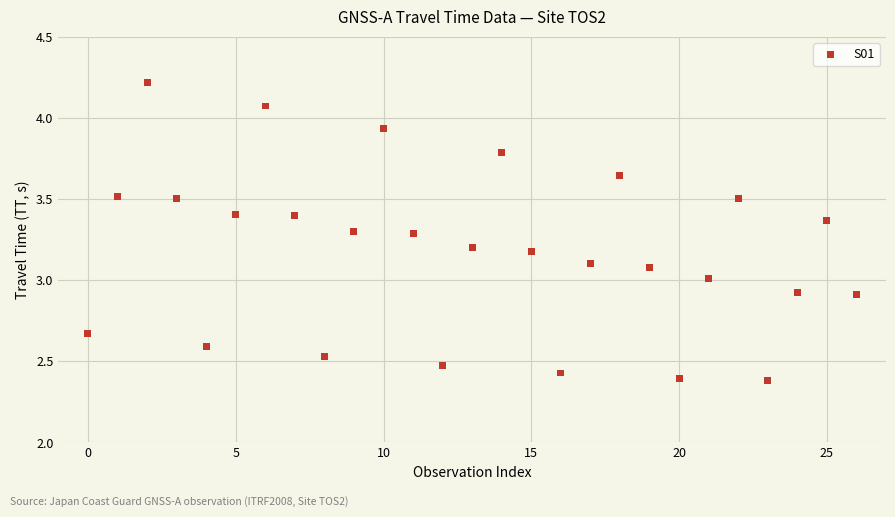

What is the range of Y values (max minus min)?

1.8